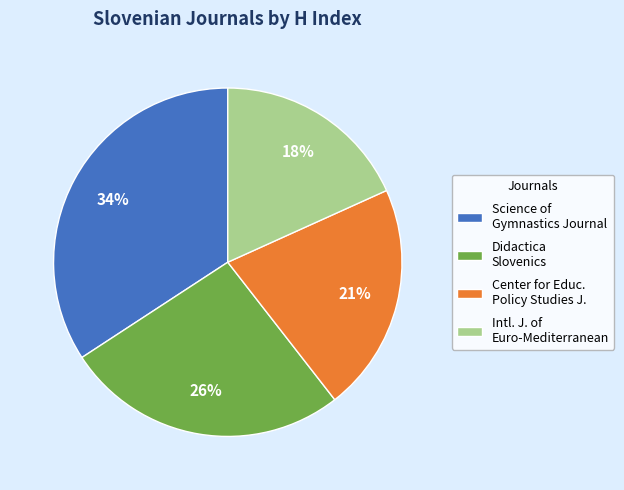

How many segments does this pie chart have?

4